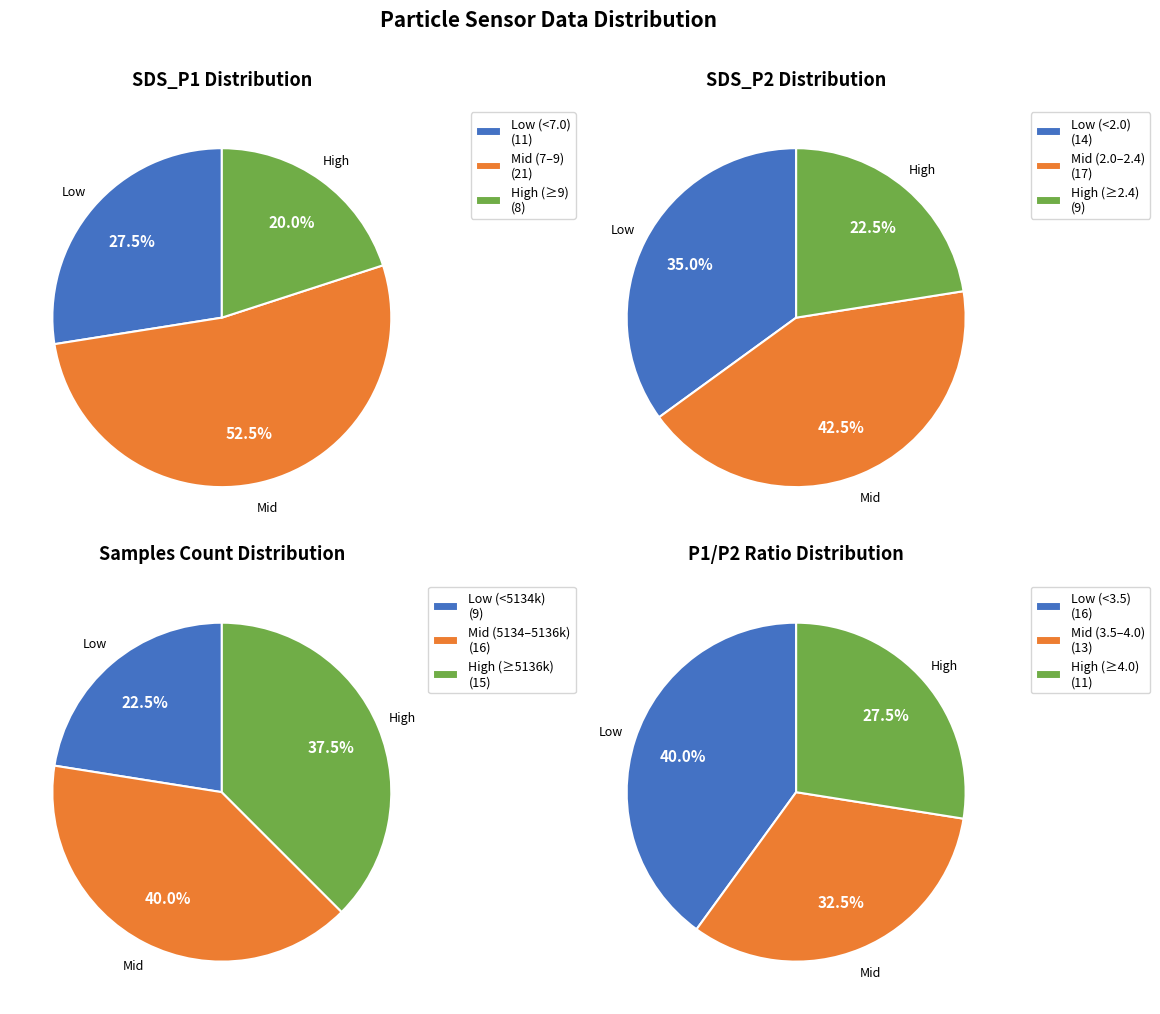

Does 10 account for over 50% of the chart?

No